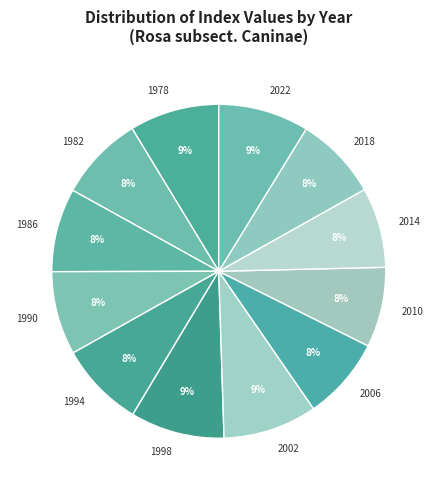

To the nearest percent, what is the difference between the 2010 and 2002 slice percentages?

1%